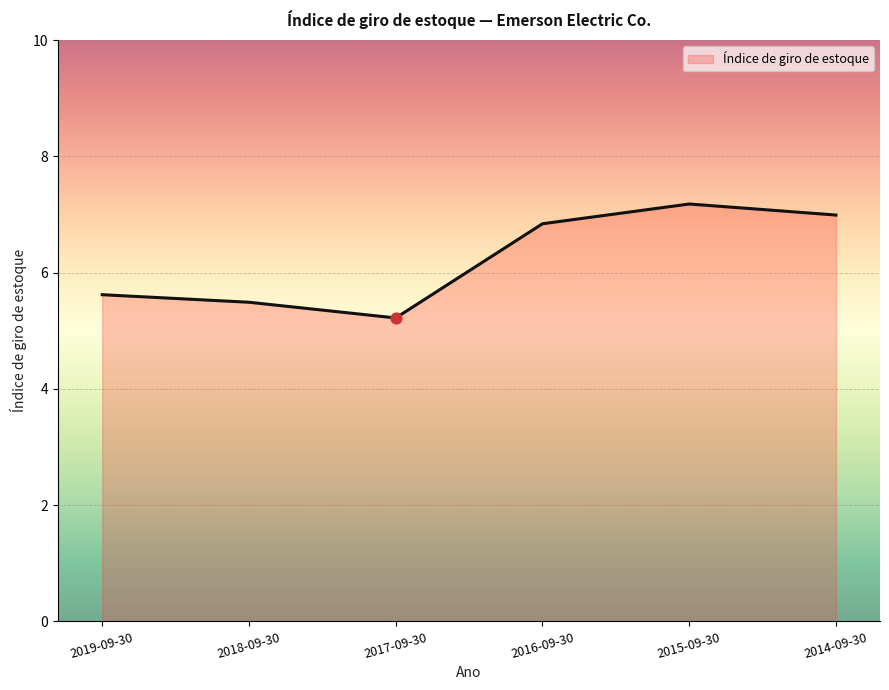

Which has a higher value, 2014-09-30 or 2015-09-30?

2015-09-30